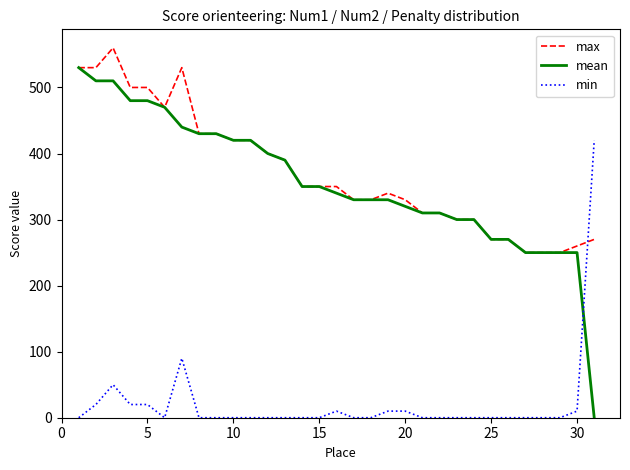

What is the sum of all mean values?

11020